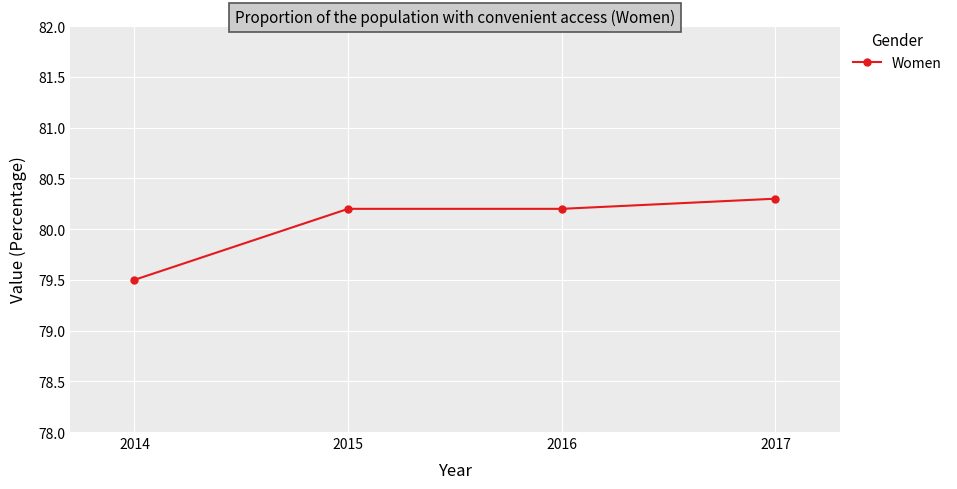

What is the difference between the maximum and second lowest values?

0.1